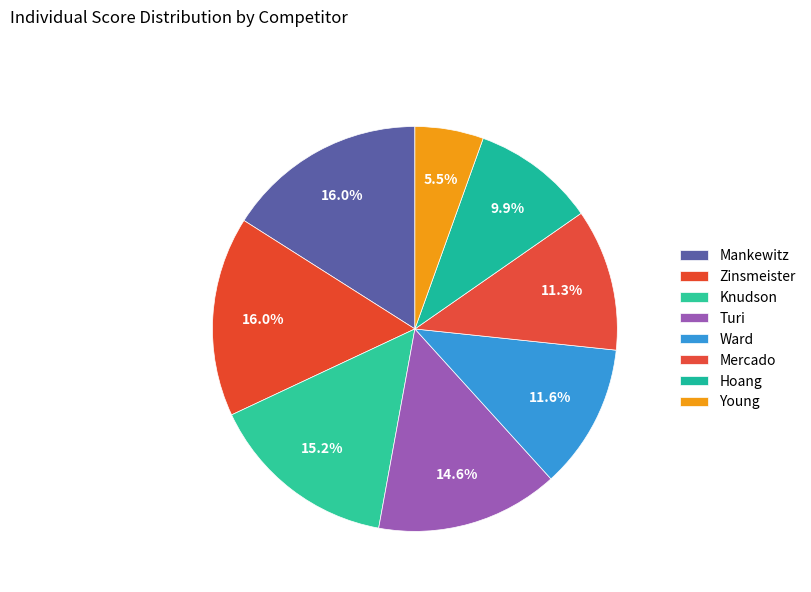

To the nearest percent, what is the difference between the Mankewitz and Hoang slice percentages?

6%